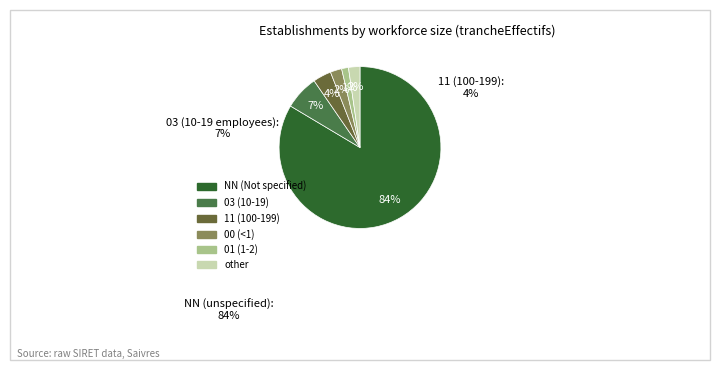

Is the sum of 01 (1-2) and NN (Not specified) greater than half?

Yes